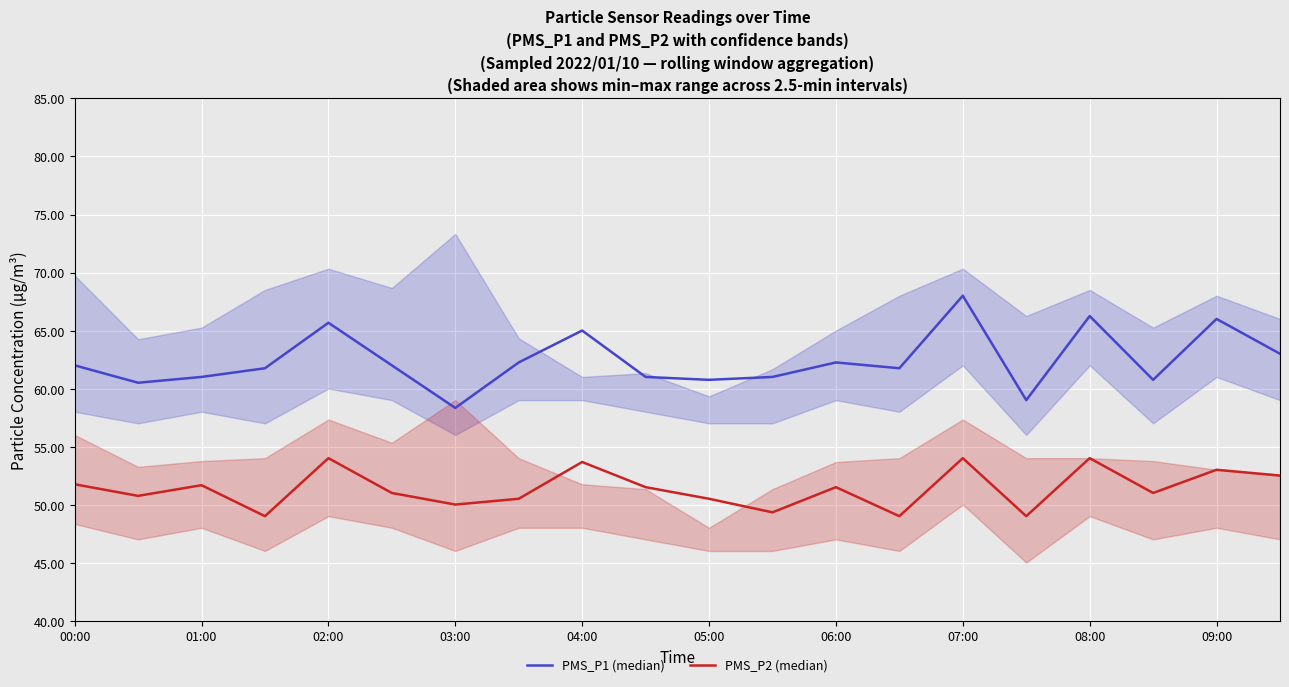

What is the value of the PMS_P2 (median) point at the 10th from the left?

51.5